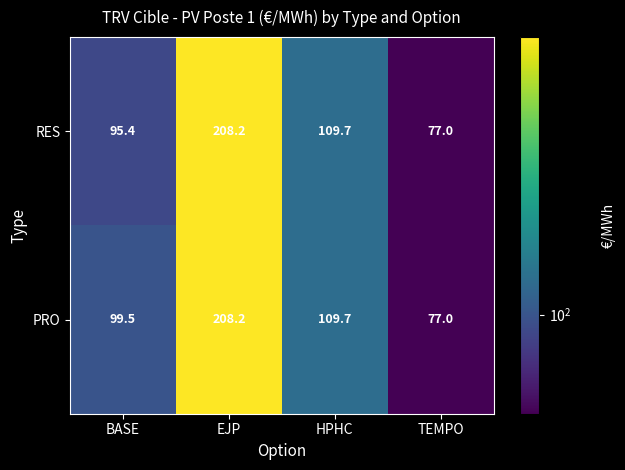

Between BASE and HPHC, which series saw the biggest shift?

RES